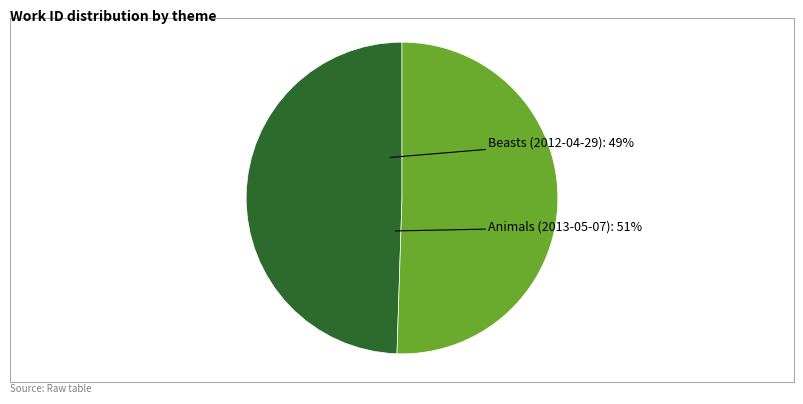

What percentage is the Beasts (2012-04-29) slice, to the nearest percent?

49%